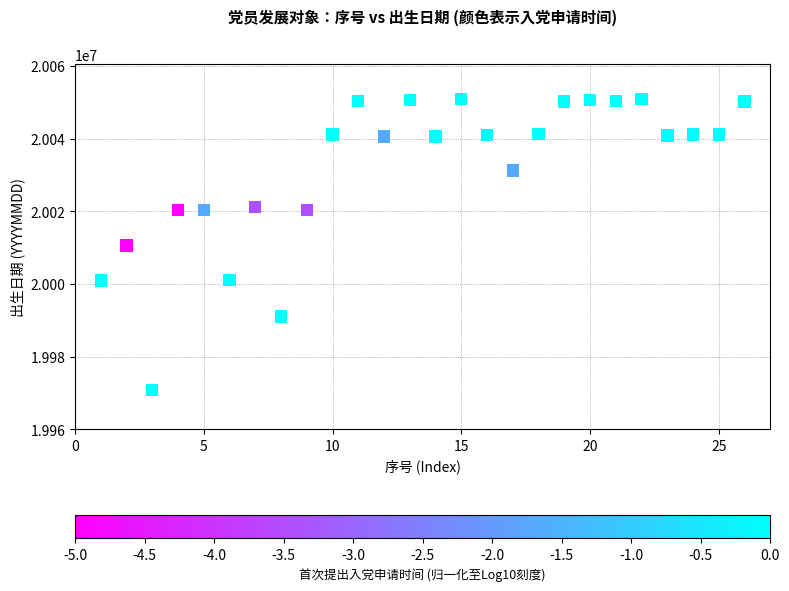

What is the range of Y values (max minus min)?

80118